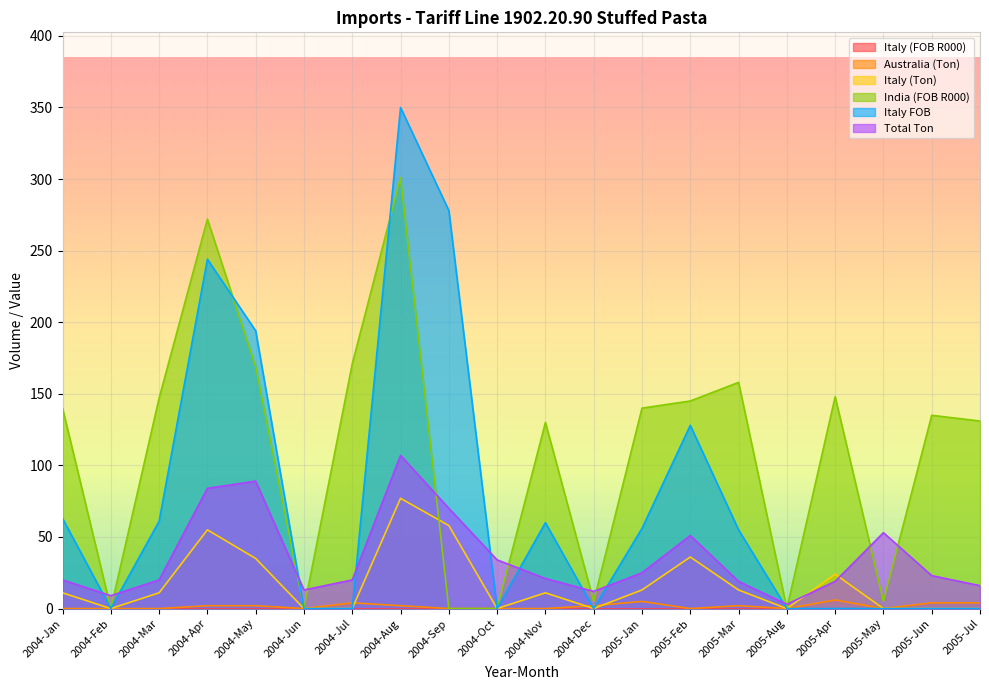

True or false: Italy (Ton) and Total Ton cross at least once.

True